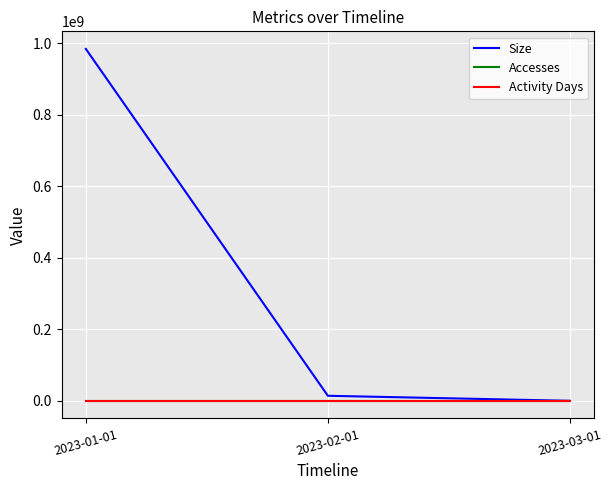

The Size series shows 43209 at 2023-03-01. True or false?

True